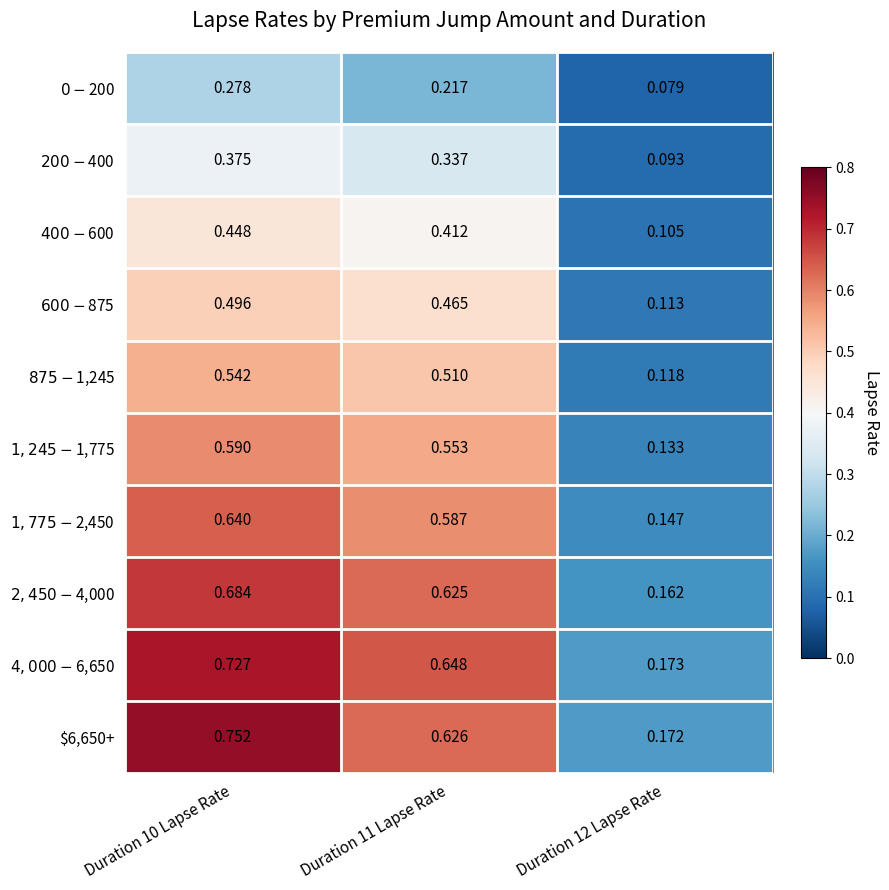

How many series are shown in this chart?

10